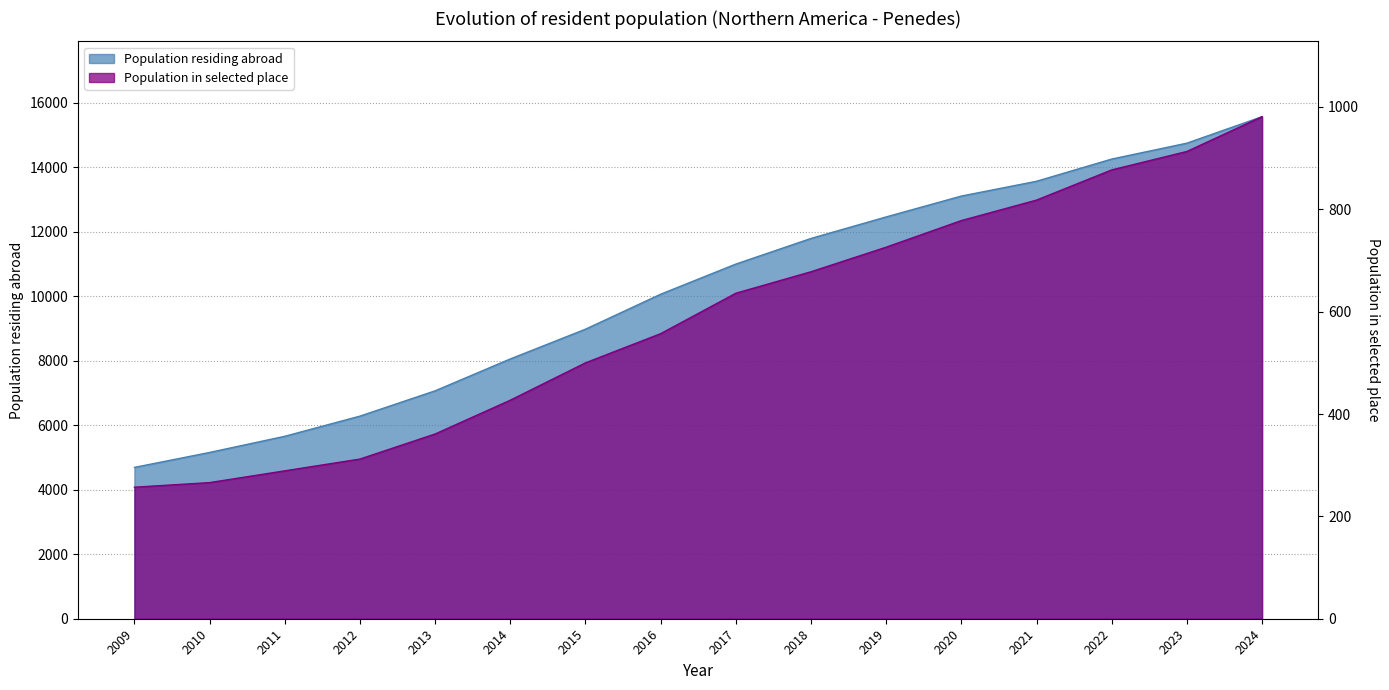

At which category is the sum across all series the highest?

2024